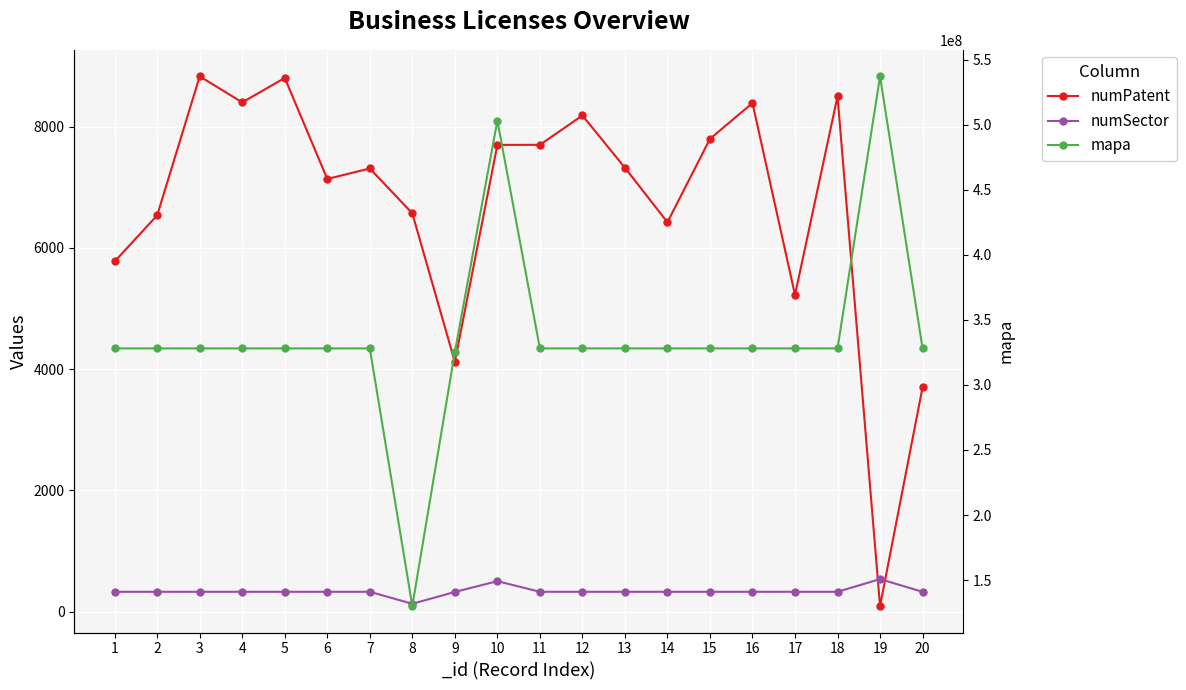

Between 2 and 9, which series saw the biggest shift?

mapa